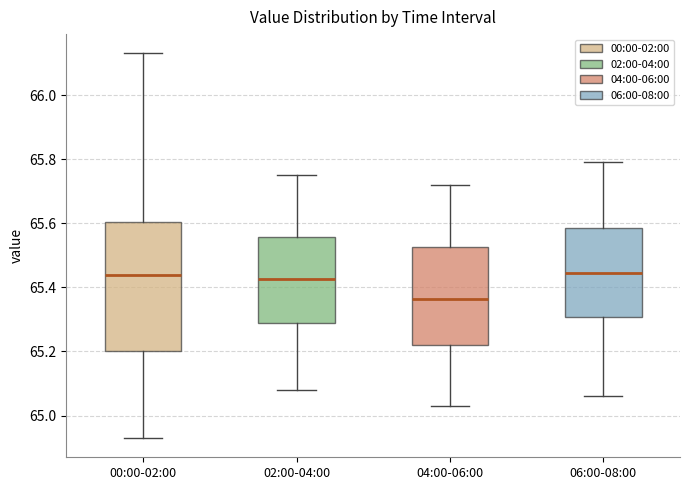

Reading left to right, transcribe this box plot: for each box, give where its median line is, the range the box spans, and where its two whiskers end, as read against the y-axis. The values are not printed on the chart, so give them approximately, as read against the axis.

00:00-02:00: median 65.44, box 65.20 to 65.60, whiskers 64.94 to 66.14
02:00-04:00: median 65.42, box 65.28 to 65.56, whiskers 65.08 to 65.76
04:00-06:00: median 65.36, box 65.22 to 65.52, whiskers 65.04 to 65.72
06:00-08:00: median 65.44, box 65.30 to 65.58, whiskers 65.06 to 65.80